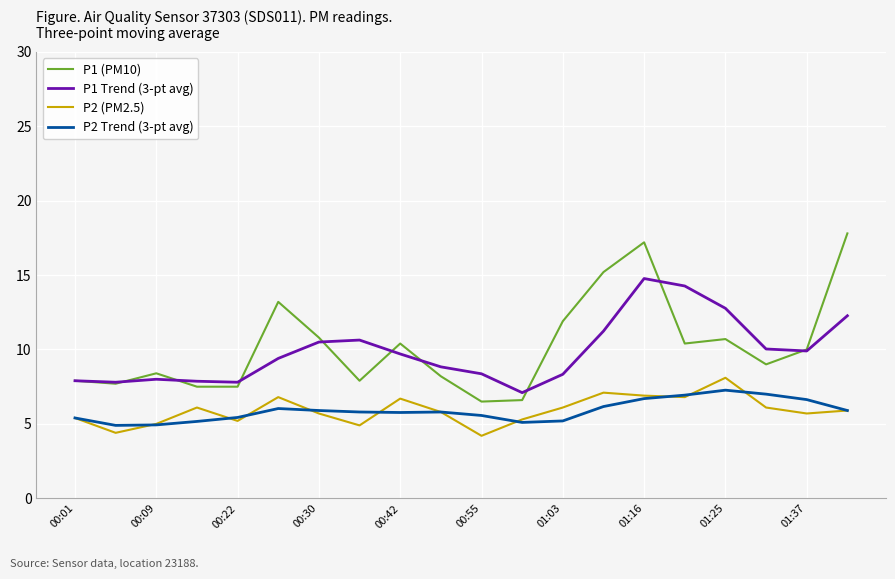

What are all the series names shown in the legend?

P1 (PM10), P1 Trend (3-pt avg), P2 (PM2.5), P2 Trend (3-pt avg)